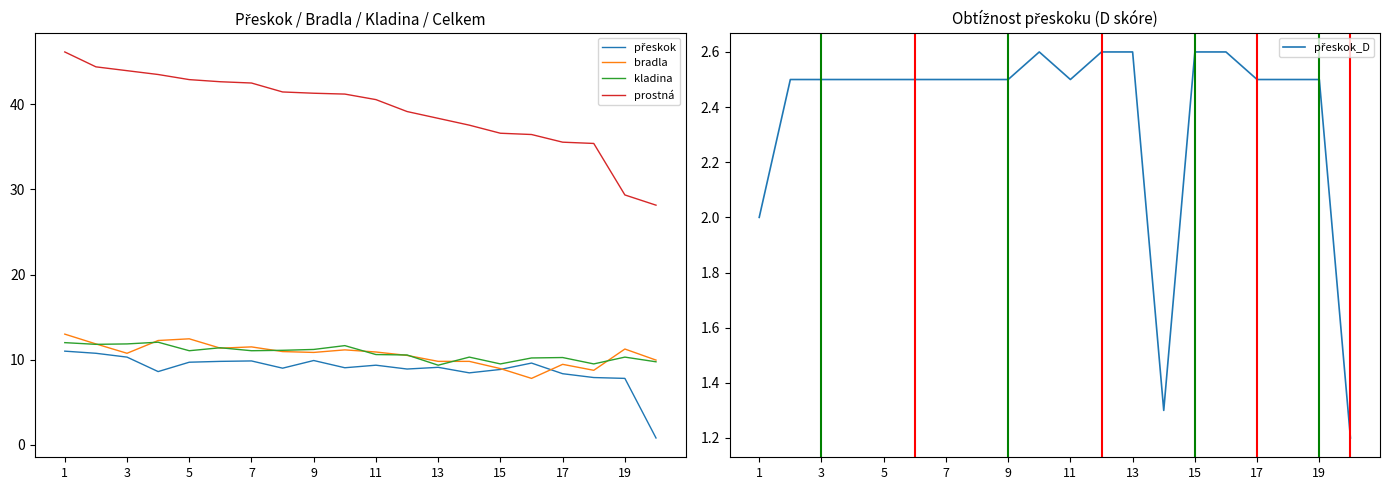

How many intersections are there between bradla and kladina?

10